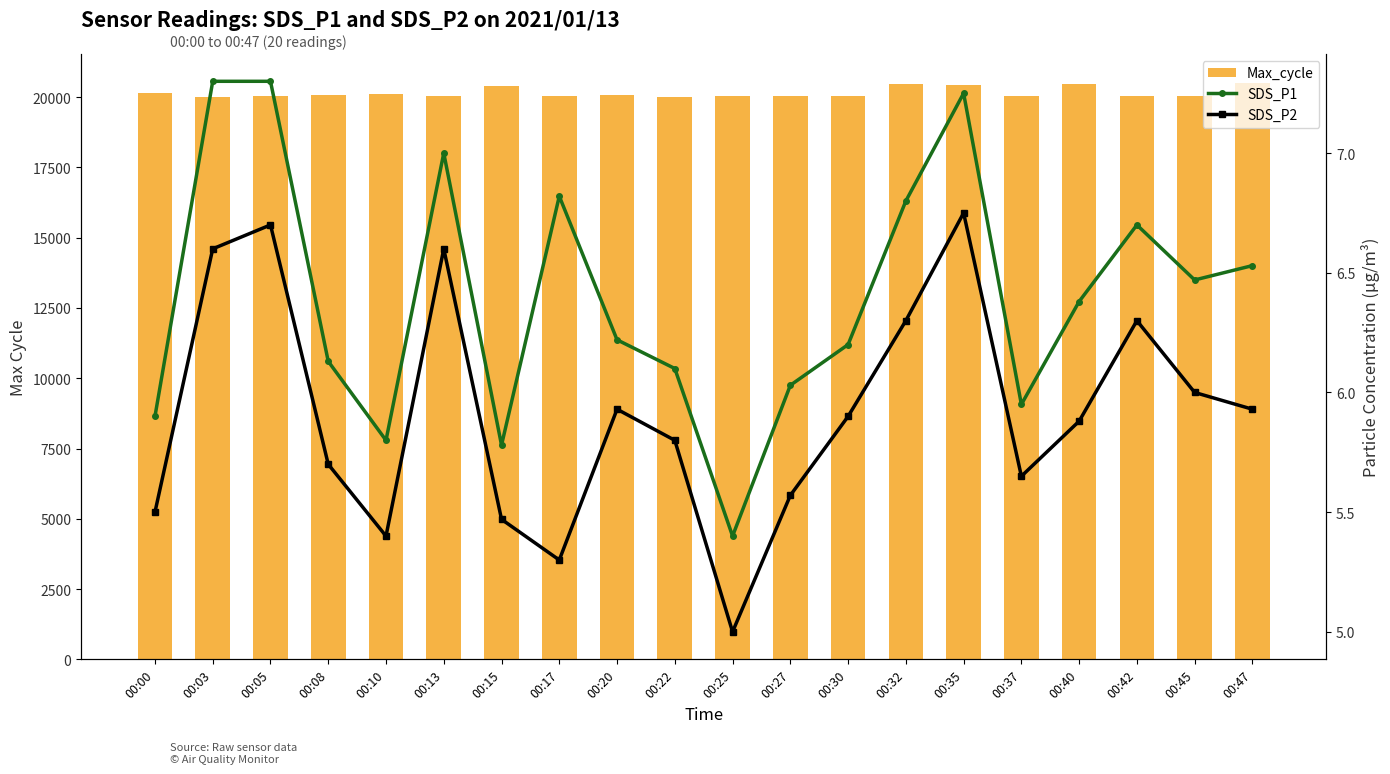

Reading right to left, what are all the values shown in this chart?

Max_cycle: 00:47=20517.0	00:45=20024.0	00:42=20028.0	00:40=20457.0	00:37=20055.0	00:35=20447.0	00:32=20484.0	00:30=20039.0	00:27=20052.0	00:25=20044.0	00:22=20021.0	00:20=20077.0	00:17=20034.0	00:15=20404.0	00:13=20025.0	00:10=20112.0	00:08=20078.0	00:05=20032.0	00:03=20021.0	00:00=20143.0
SDS_P1: 00:47=6.5	00:45=6.5	00:42=6.7	00:40=6.4	00:37=6.0	00:35=7.2	00:32=6.8	00:30=6.2	00:27=6.0	00:25=5.4	00:22=6.1	00:20=6.2	00:17=6.8	00:15=5.8	00:13=7.0	00:10=5.8	00:08=6.1	00:05=7.3	00:03=7.3	00:00=5.9
SDS_P2: 00:47=5.9	00:45=6.0	00:42=6.3	00:40=5.9	00:37=5.7	00:35=6.8	00:32=6.3	00:30=5.9	00:27=5.6	00:25=5.0	00:22=5.8	00:20=5.9	00:17=5.3	00:15=5.5	00:13=6.6	00:10=5.4	00:08=5.7	00:05=6.7	00:03=6.6	00:00=5.5